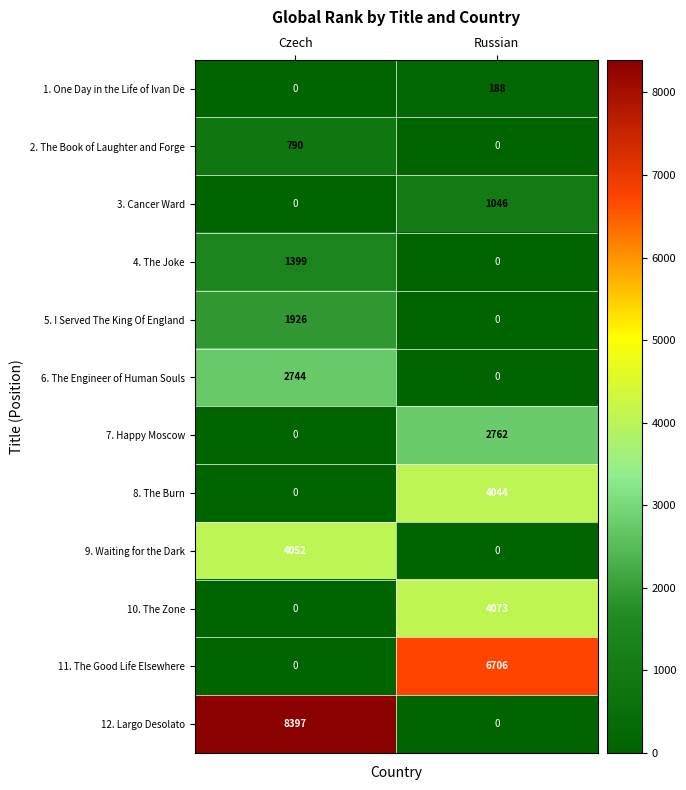

What is the greatest value displayed?

8397